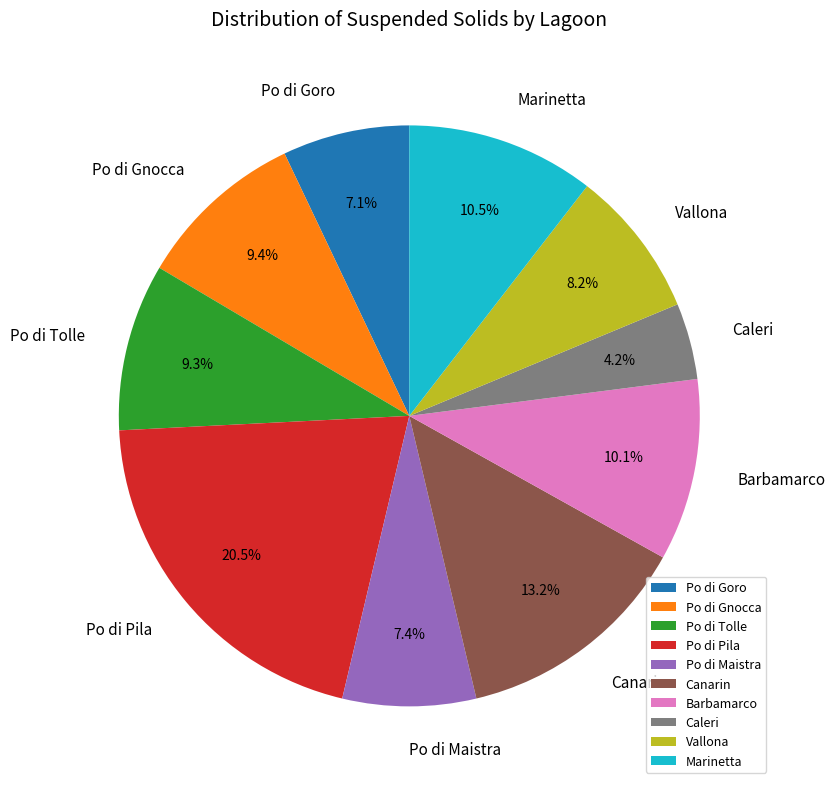

How many segments does this pie chart have?

10